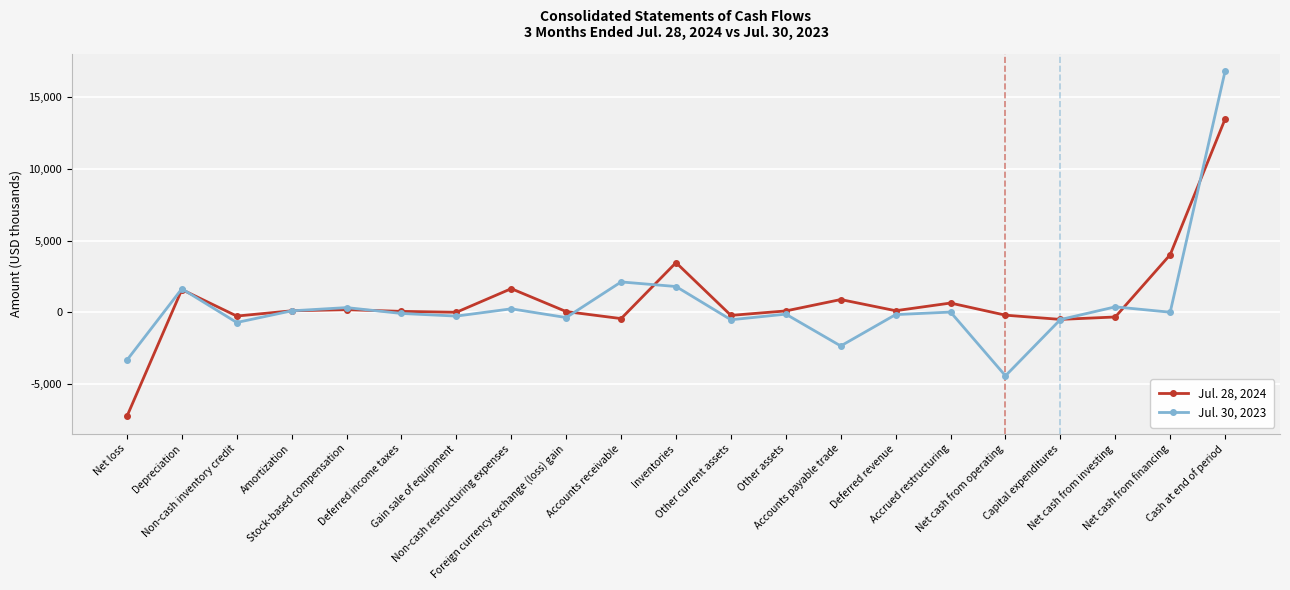

What is the sum of the Jul. 30, 2023 values at Foreign currency exchange (loss) gain and Amortization?

-276